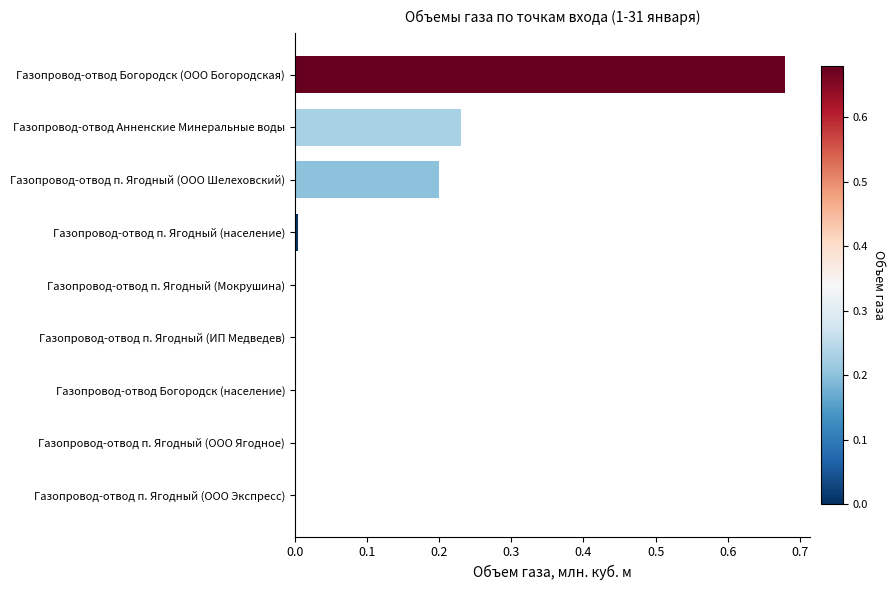

What is the change in value from Газопровод-отвод Богородск (ООО Богородская) to Газопровод-отвод п. Ягодный (ООО Экспресс)?

-0.7